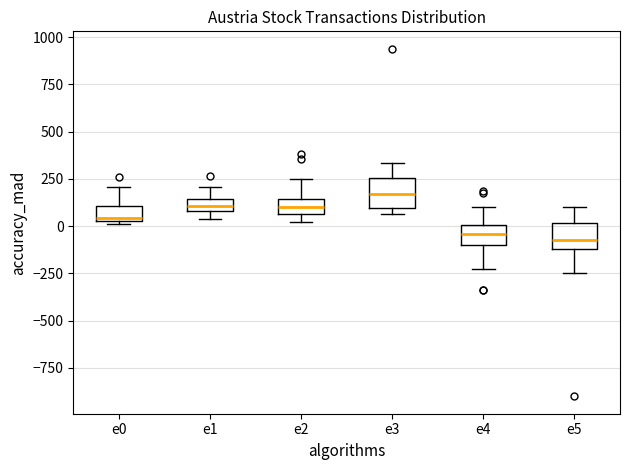

Which box has the highest median line?

e3